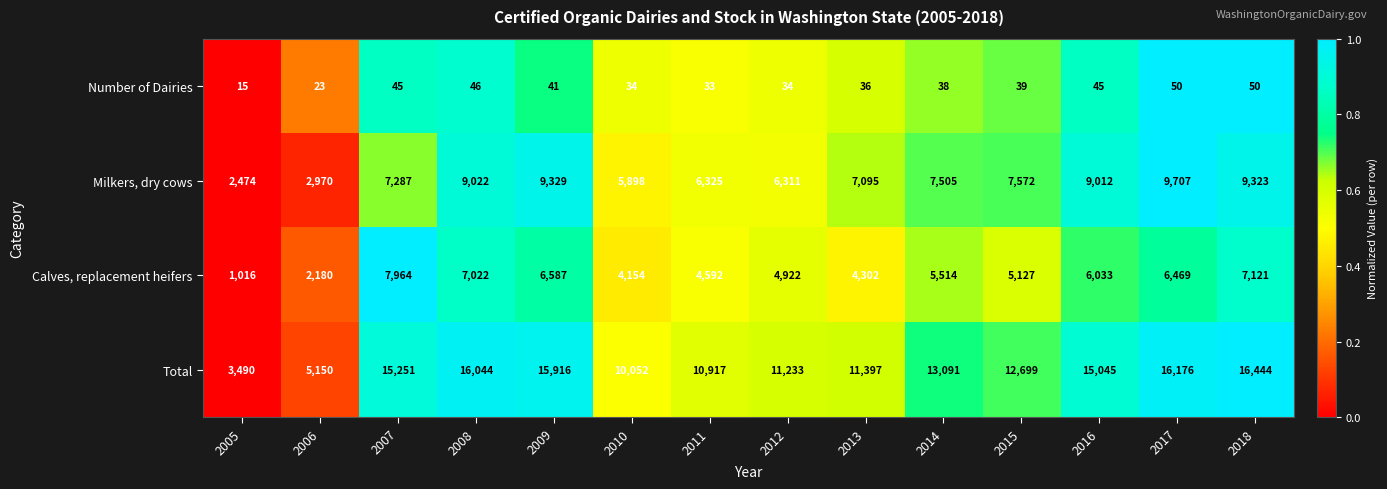

Between 2005 and 2006, which series saw the biggest shift?

Total